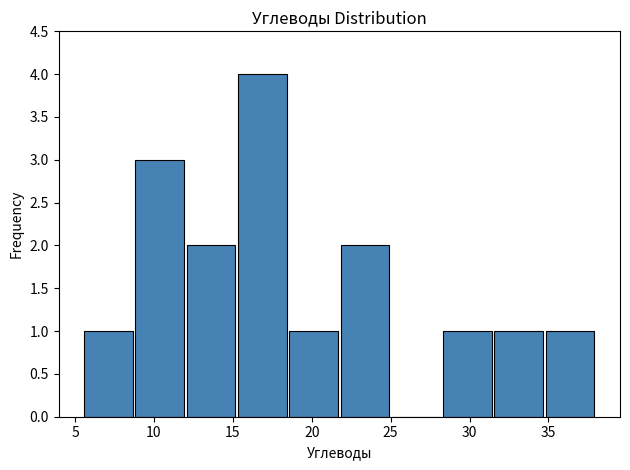

What is the height of the bar covering 18.50 to 21.75 on the x-axis? Neither the bar edges nor the heights are printed on the chart, so give them approximately, as read against the axes.

1